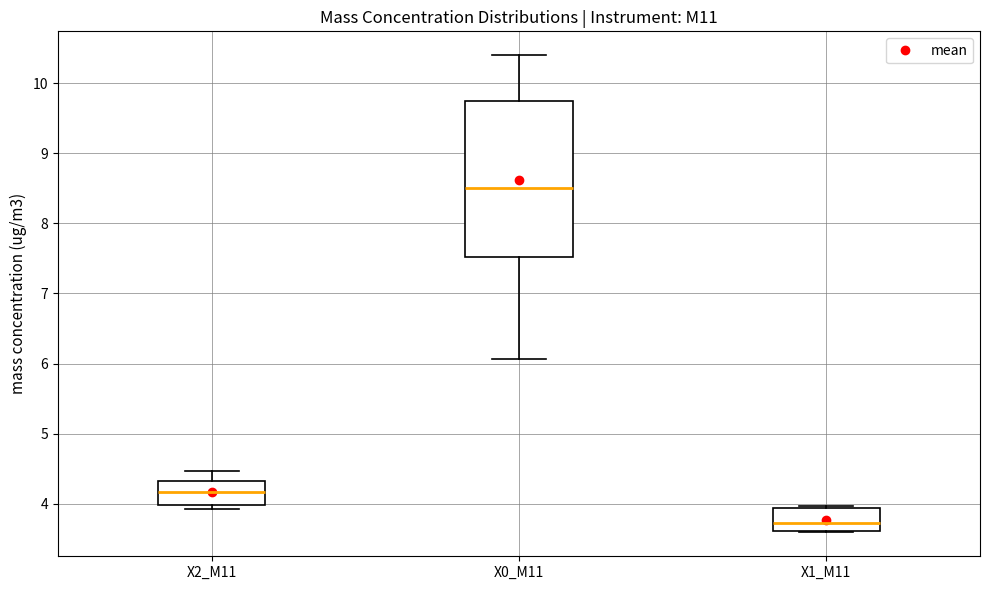

Reading left to right, transcribe this box plot: for each box, give where its median line is, the range the box spans, and where its two whiskers end, as read against the y-axis. The values are not printed on the chart, so give them approximately, as read against the axis.

X2_M11: median 4.2, box 4.0 to 4.3, whiskers 3.9 to 4.5
X0_M11: median 8.5, box 7.5 to 9.8, whiskers 6.1 to 10.4
X1_M11: median 3.7, box 3.6 to 3.9, whiskers 3.6 to 4.0